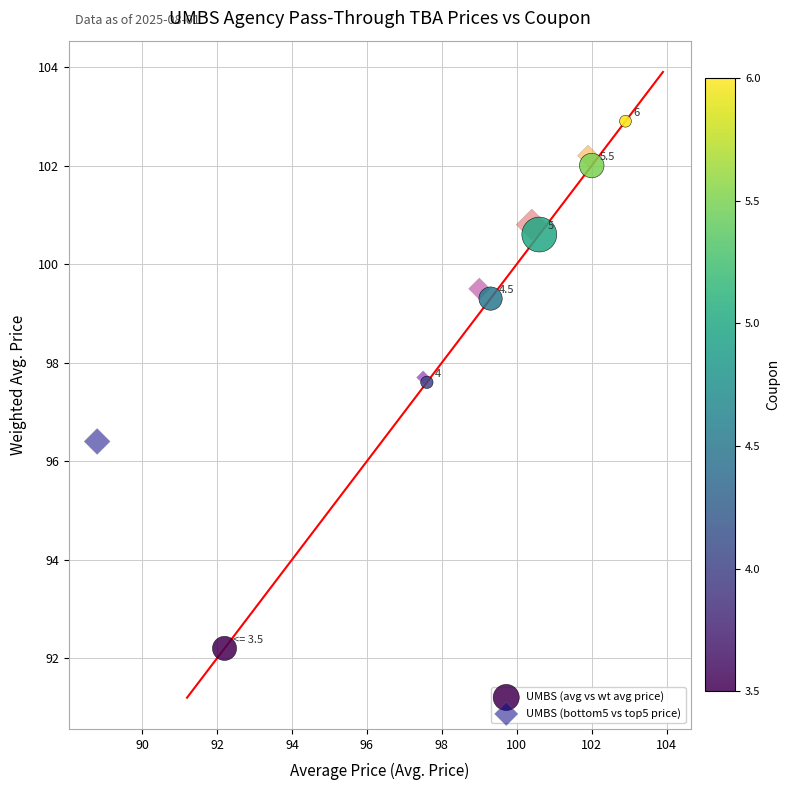

What are all the series names shown in the legend?

UMBS (avg vs wt avg price), UMBS (bottom5 vs top5 price)